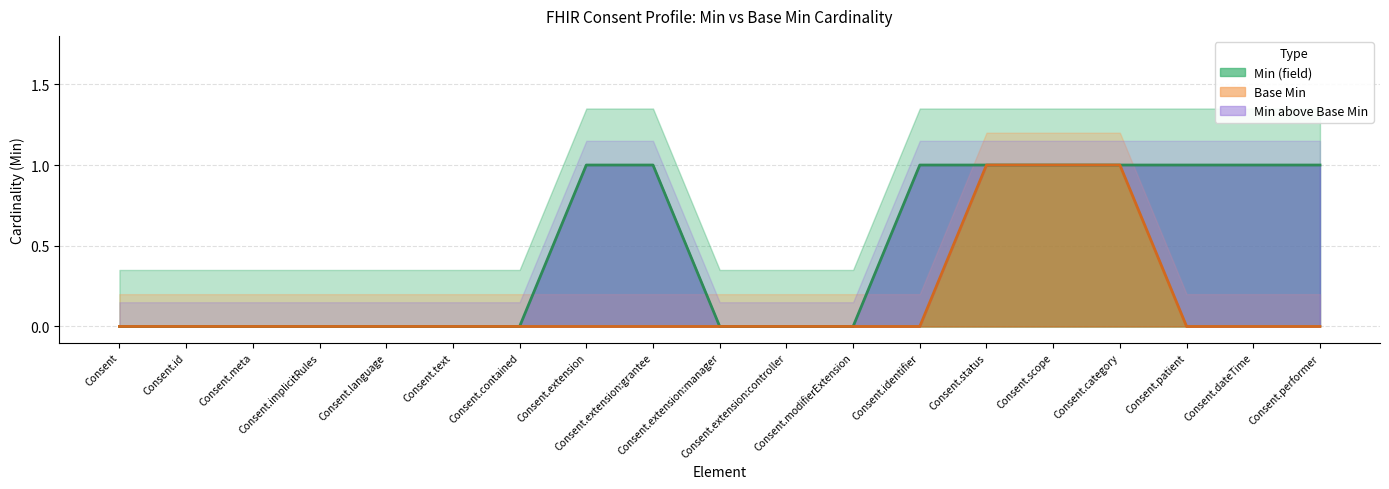

Between Consent.id and Consent.text, which series saw the biggest shift?

Min (field)